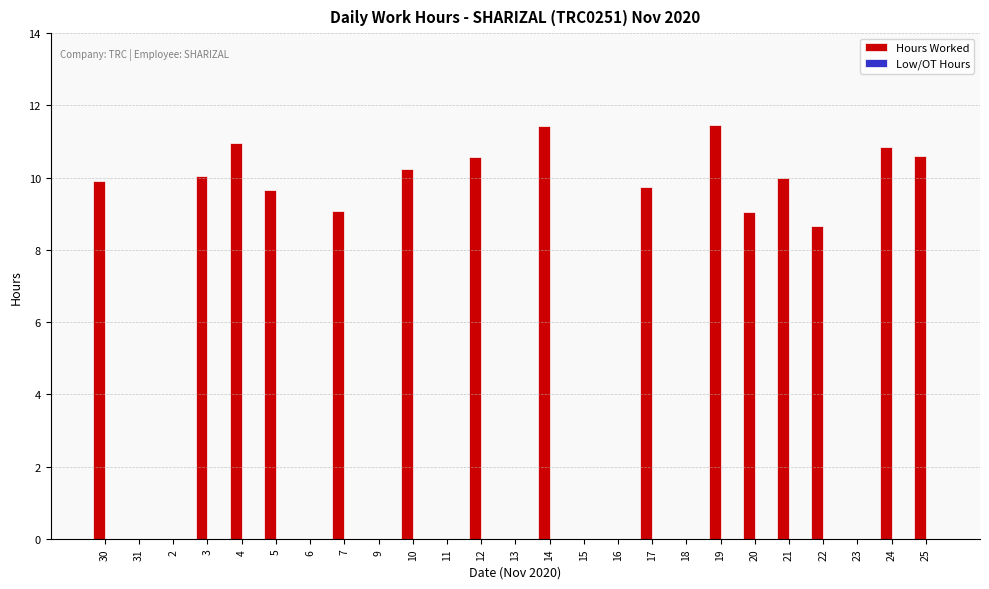

Where is the data nearest to the value 5?

22